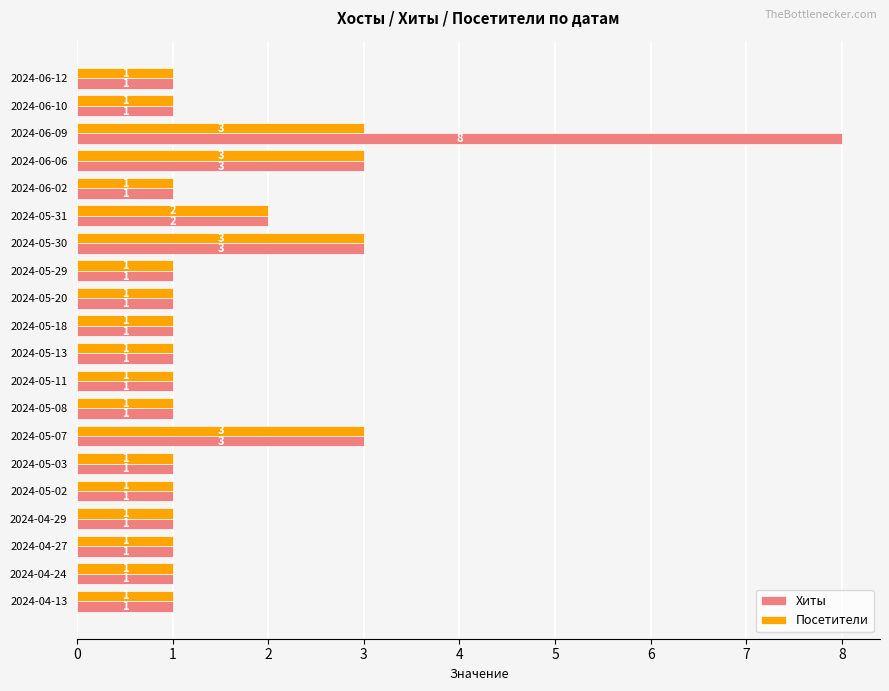

At which category is the sum across all series the highest?

2024-06-09